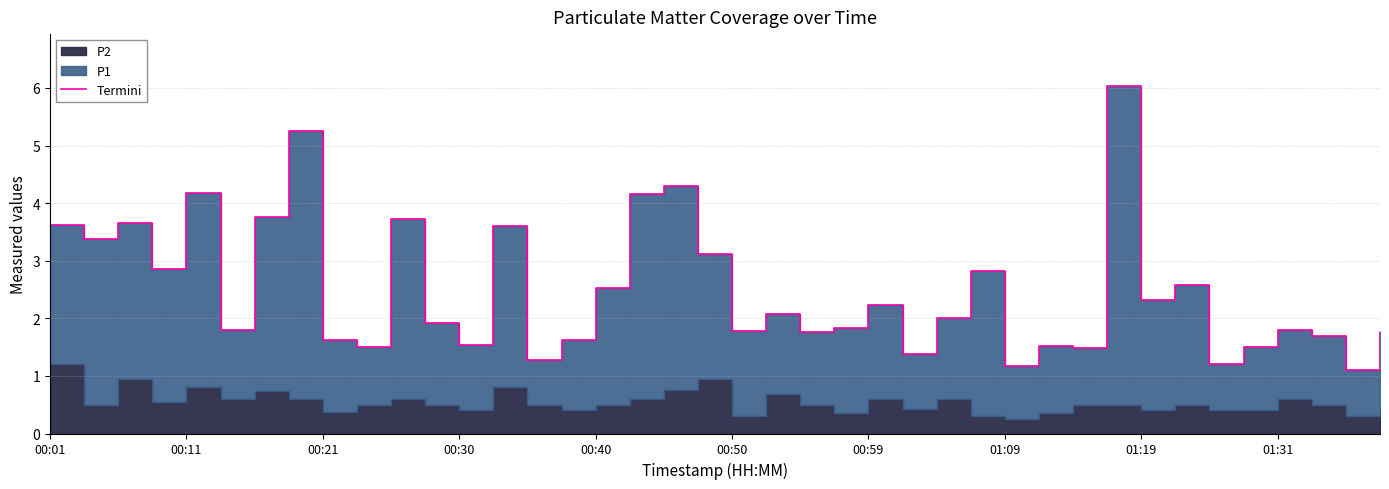

Which has a higher value, 10 or 30?

10